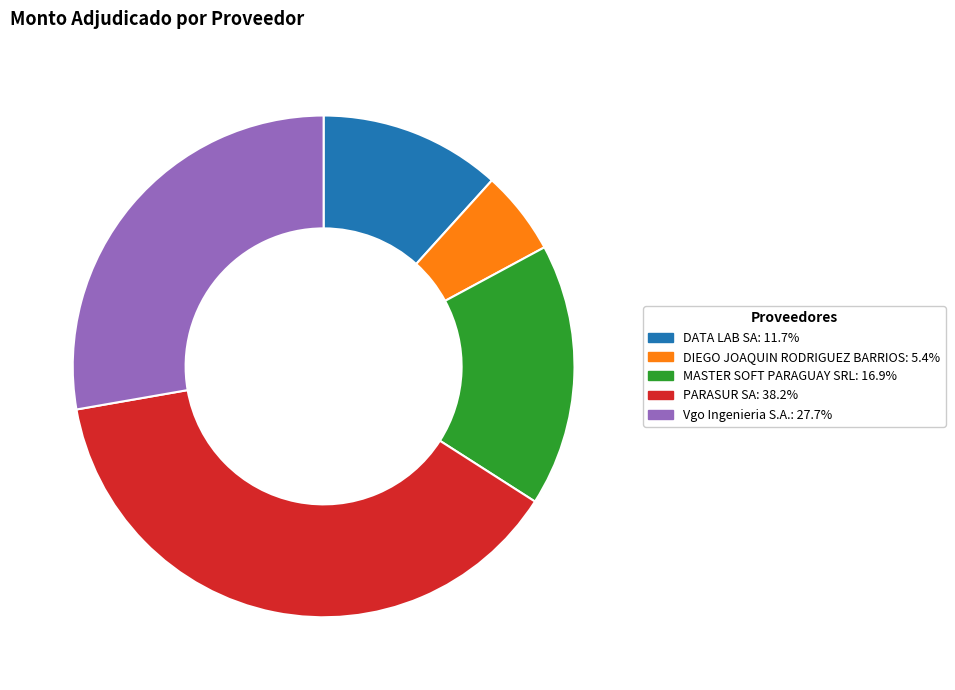

Is it true that Vgo Ingenieria S.A. is 28% of the pie?

True